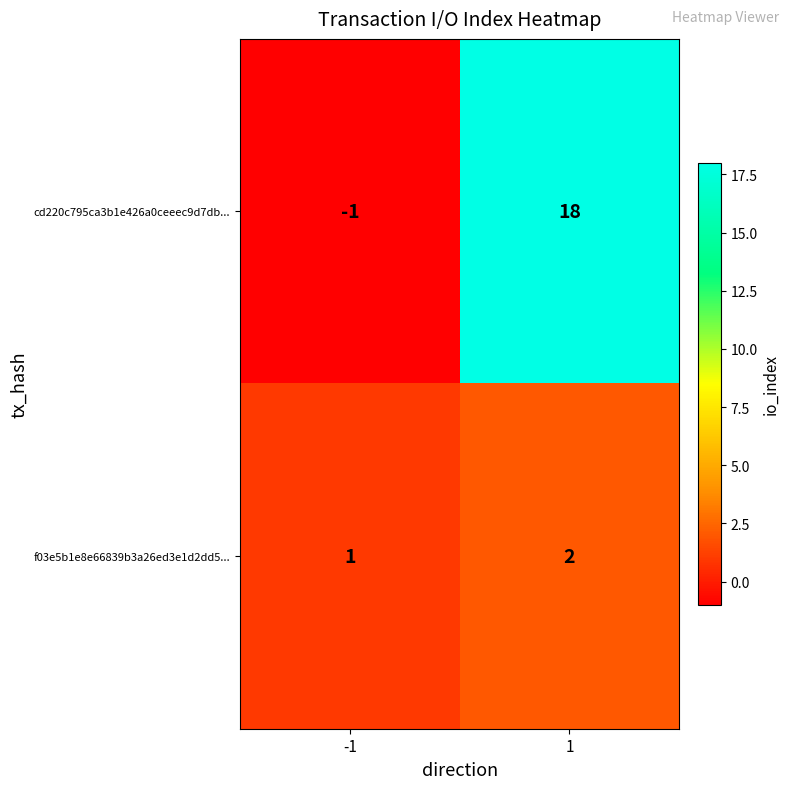

At how many categories does at least one series exceed 2?

1